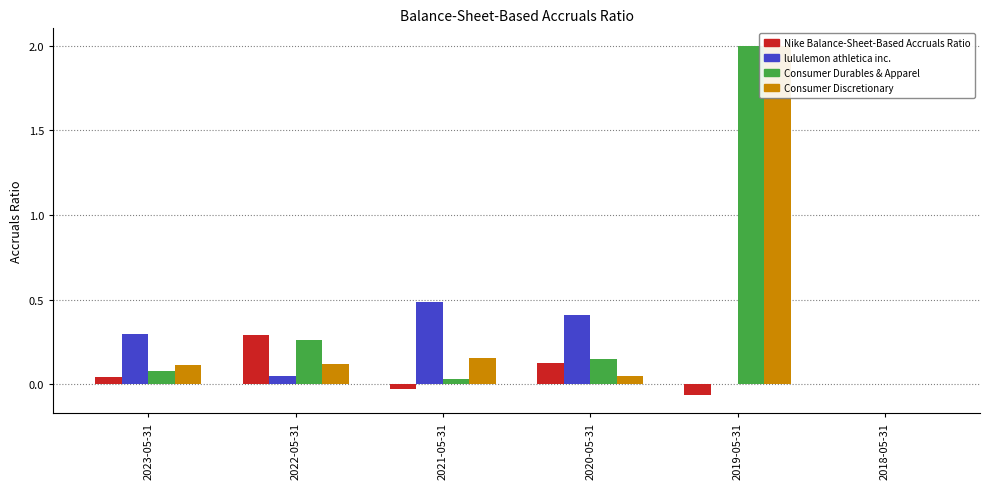

What is the difference between the highest and lowest values at 2021-05-31?

0.5